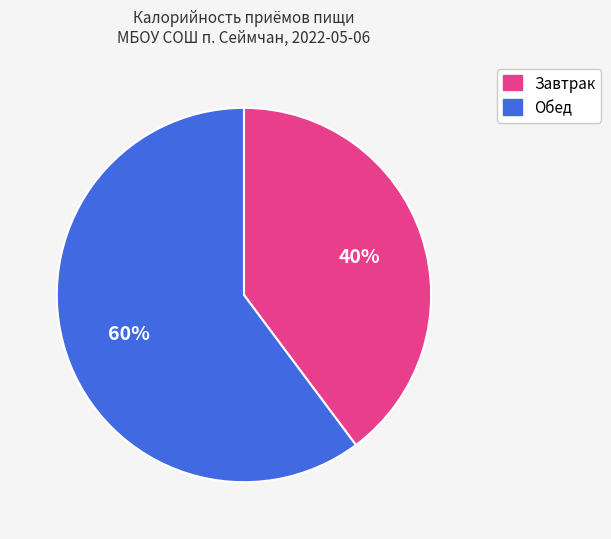

To the nearest percent, what is the difference between the largest and smallest slice percentages?

20%